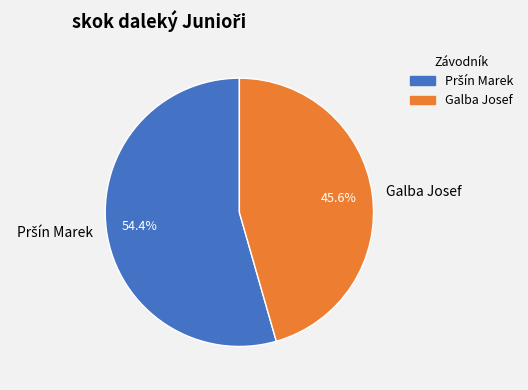

What percentage is NOT represented by Galba Josef?

54.4%